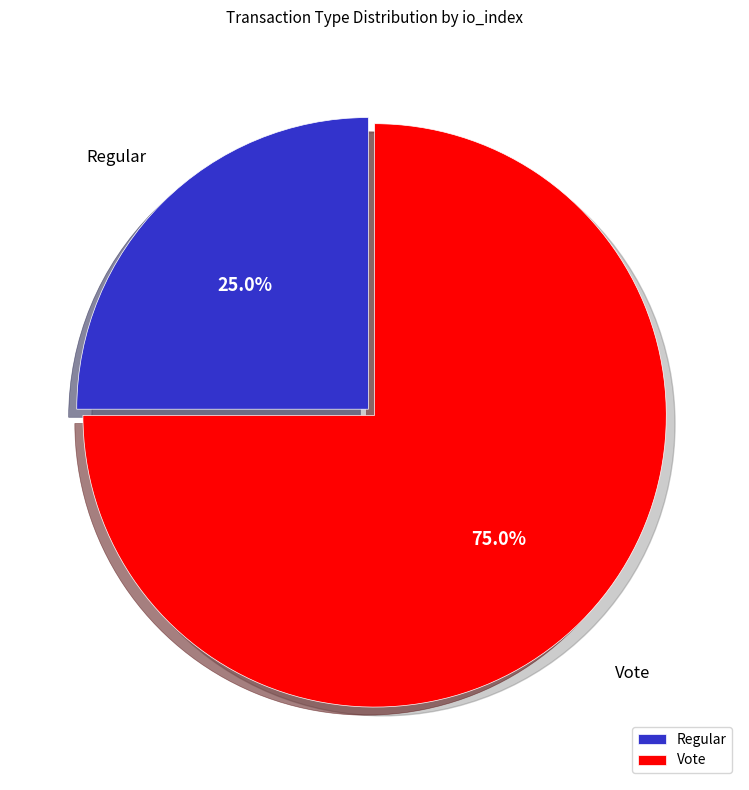

To the nearest percent, what portion does Vote represent?

75%